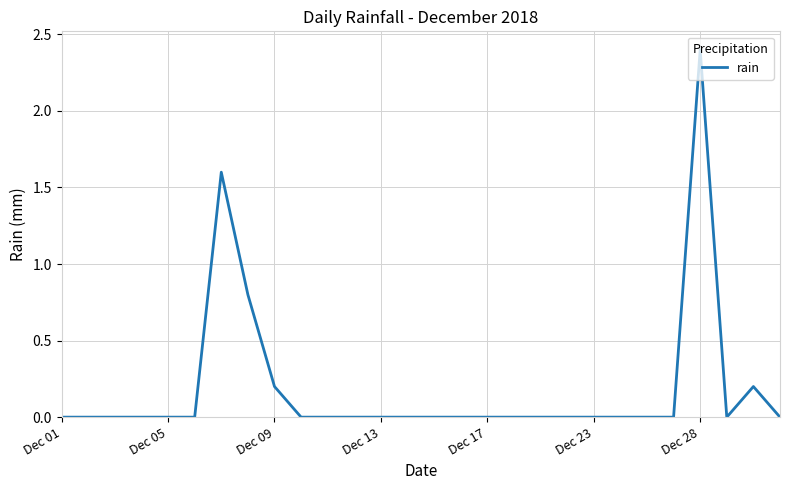

Does the chart display data point markers on the line(s)?

No